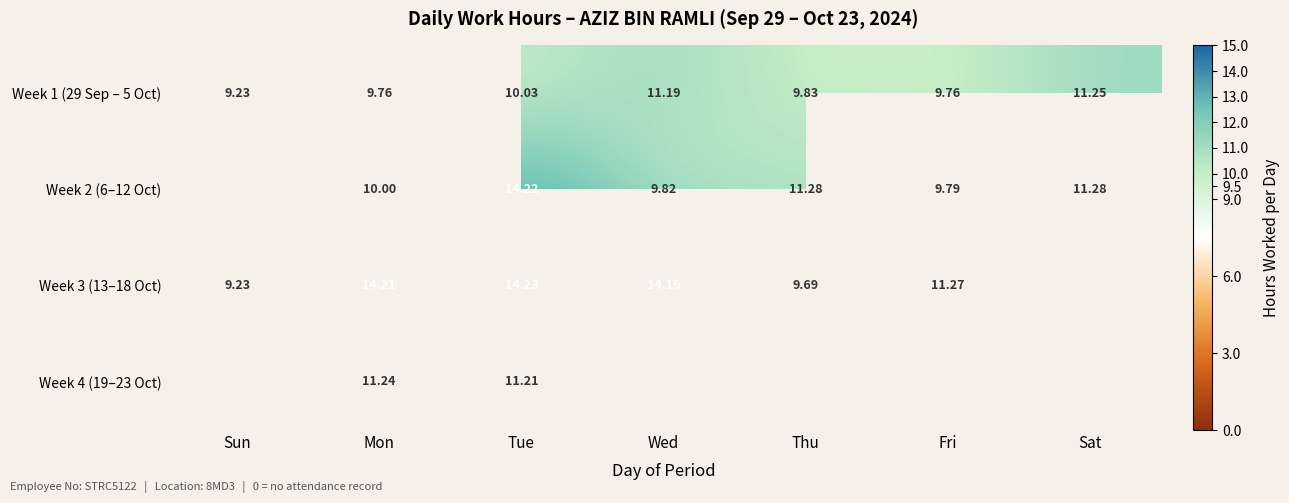

True or false: Week 3 (13–18 Oct) has a value of 11.3 at Fri.

True